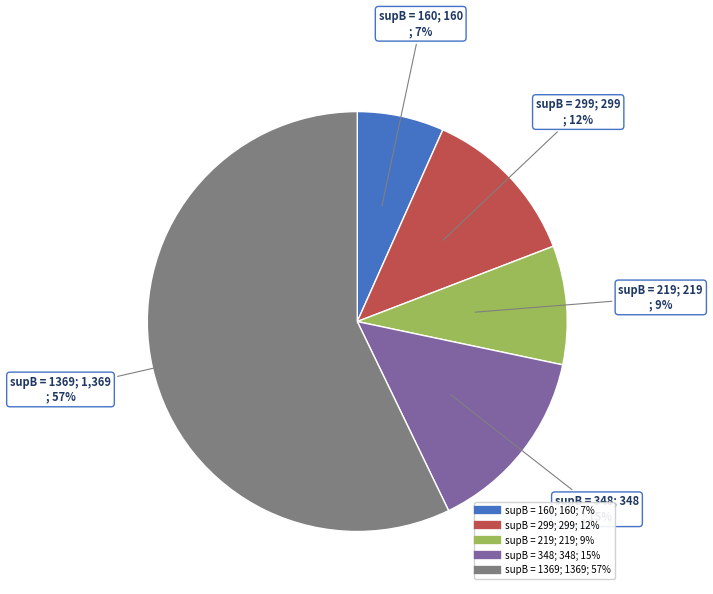

To the nearest percent, what is the average slice percentage?

20%